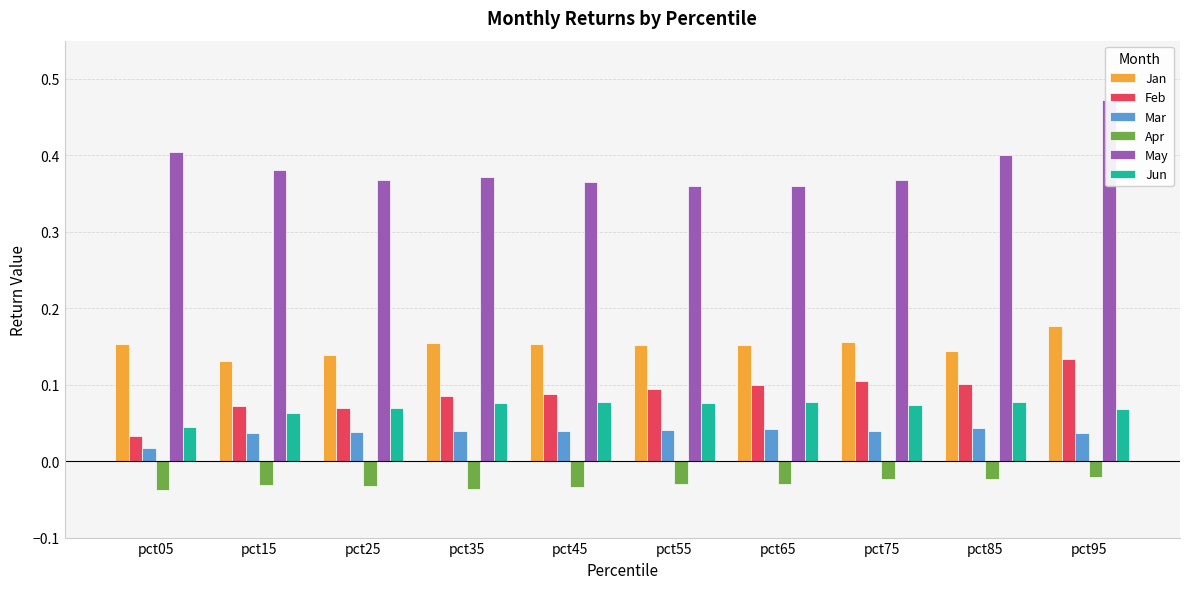

What are all the series names shown in the legend?

Jan, Feb, Mar, Apr, May, Jun